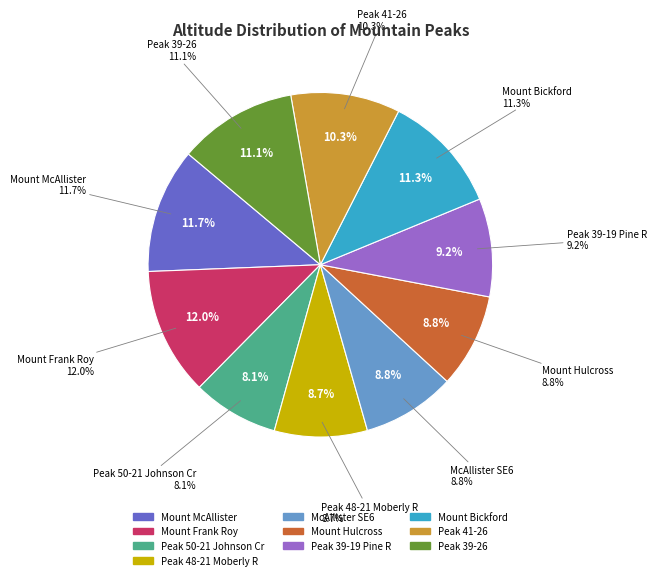

To the nearest percent, what portion does Peak 48-21 Moberly R represent?

9%